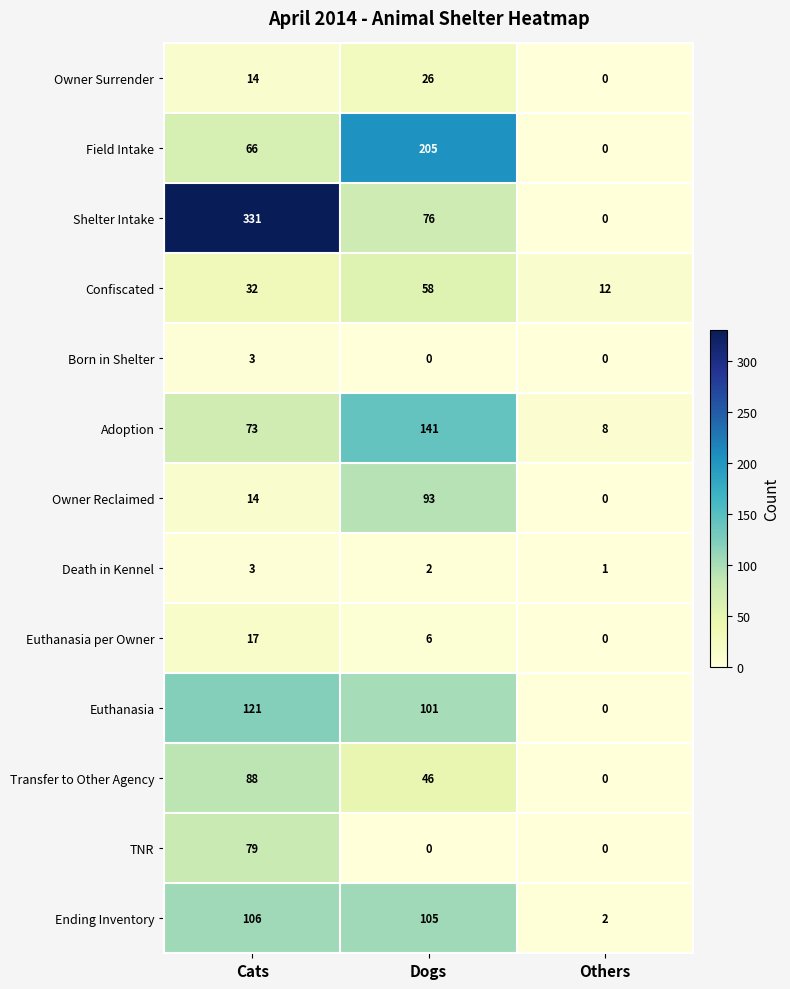

List the labels in order of Euthanasia per Owner value, smallest first.

Others, Dogs, Cats